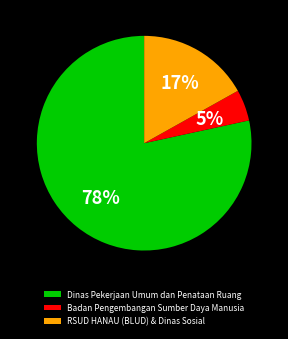

How many slices are in this pie chart?

3